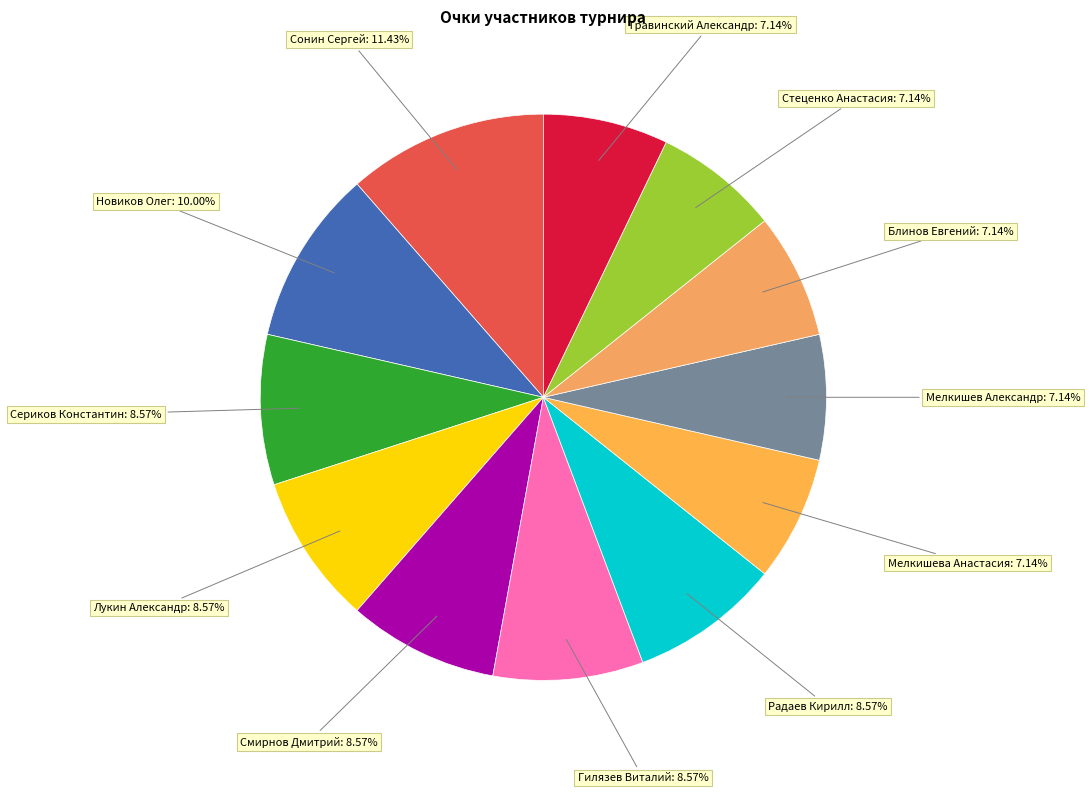

What is the total percentage of Травинский Александр and Блинов Евгений?

14.3%